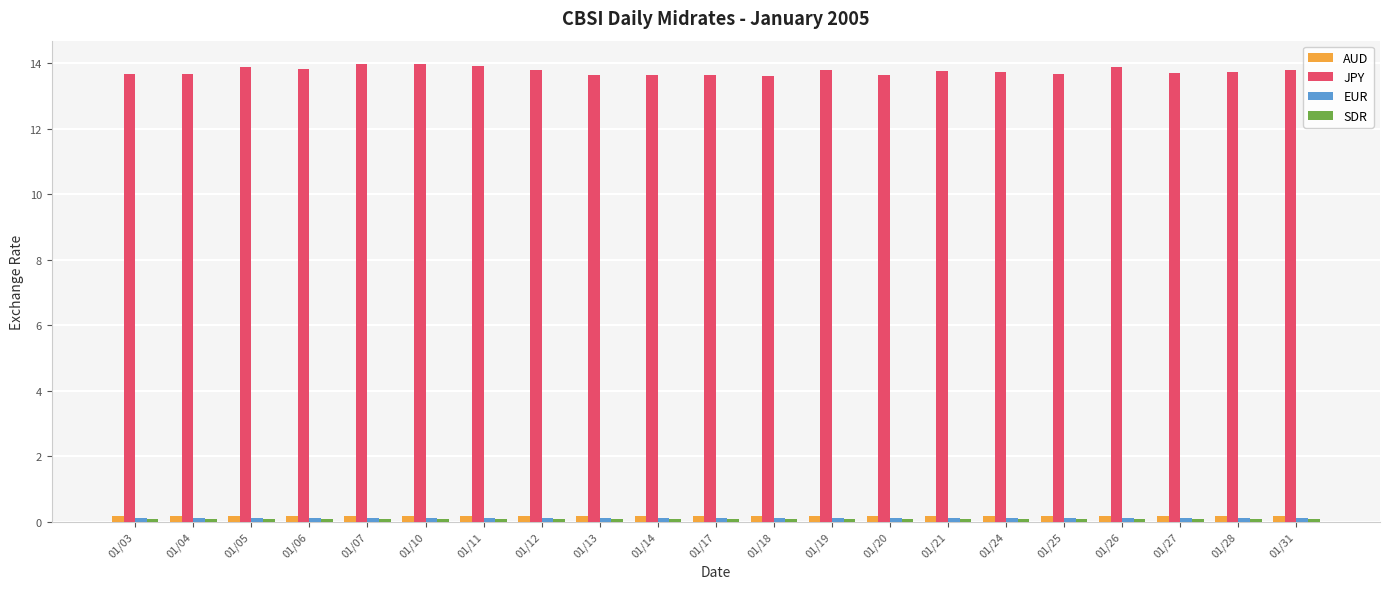

Which series has the largest total across all categories?

JPY